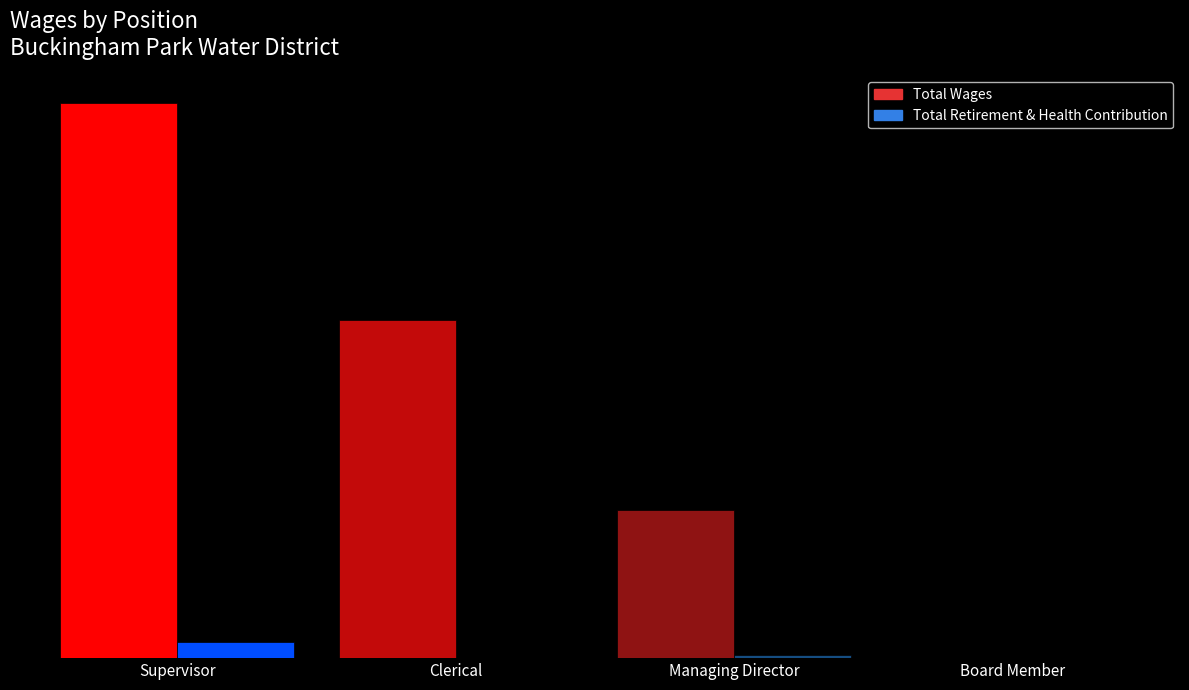

True or false: Total Retirement & Health Contribution has a value of 43 at Managing Director.

False